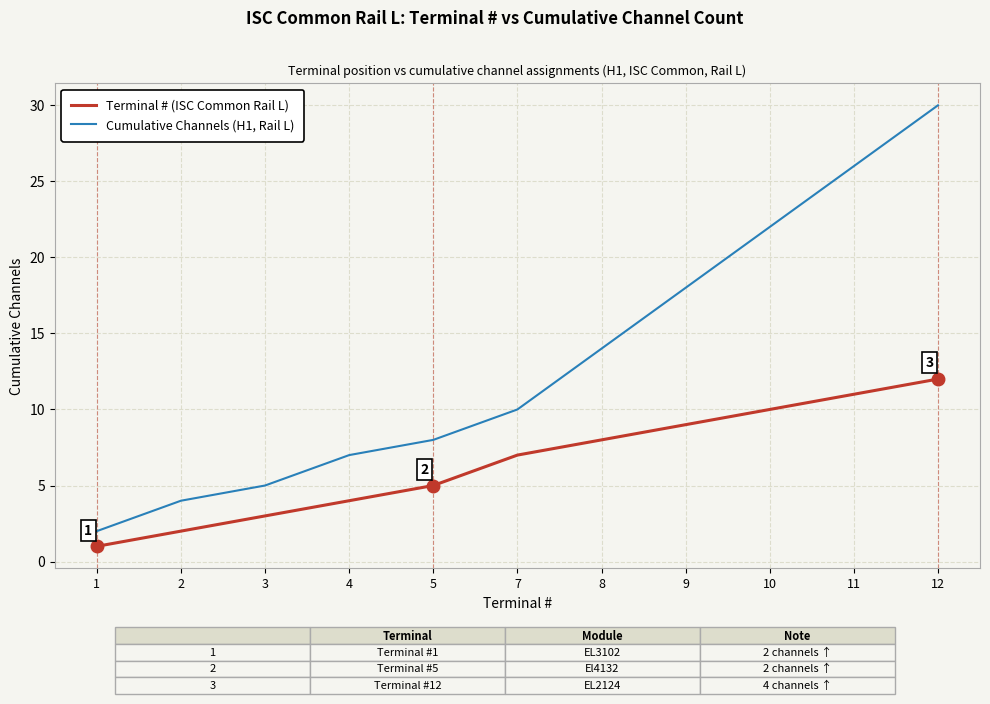

Which series changed the most between 1 and 11?

Cumulative Channels (H1, Rail L)